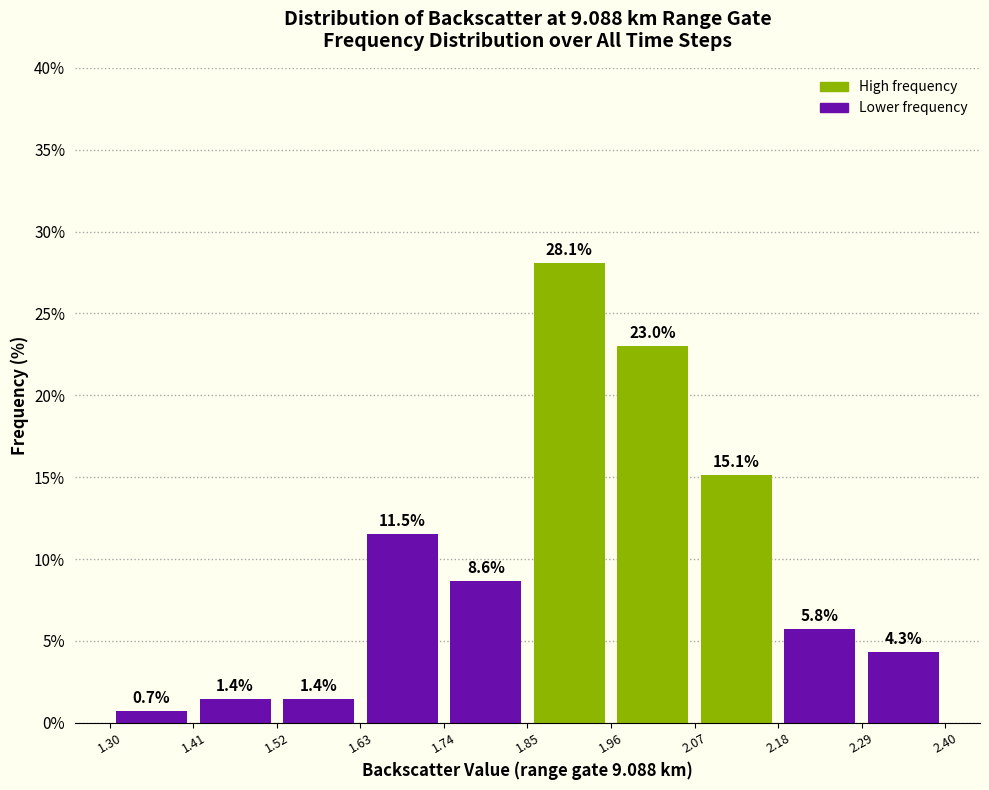

Reading left to right, transcribe this chart: for each bar, give the range it covers on the x-axis and its height.

1.30 to 1.41: 0.7
1.41 to 1.52: 1.4
1.52 to 1.63: 1.4
1.63 to 1.74: 11.5
1.74 to 1.85: 8.6
1.85 to 1.96: 28.1
1.96 to 2.07: 23.0
2.07 to 2.18: 15.1
2.18 to 2.29: 5.8
2.29 to 2.40: 4.3